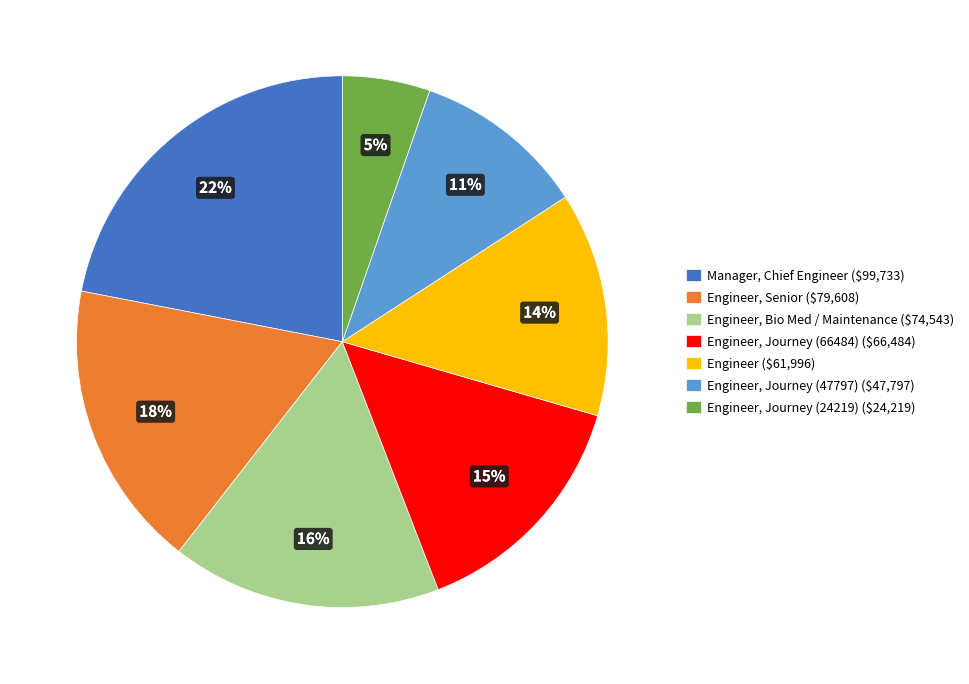

Does any single category account for the majority?

No